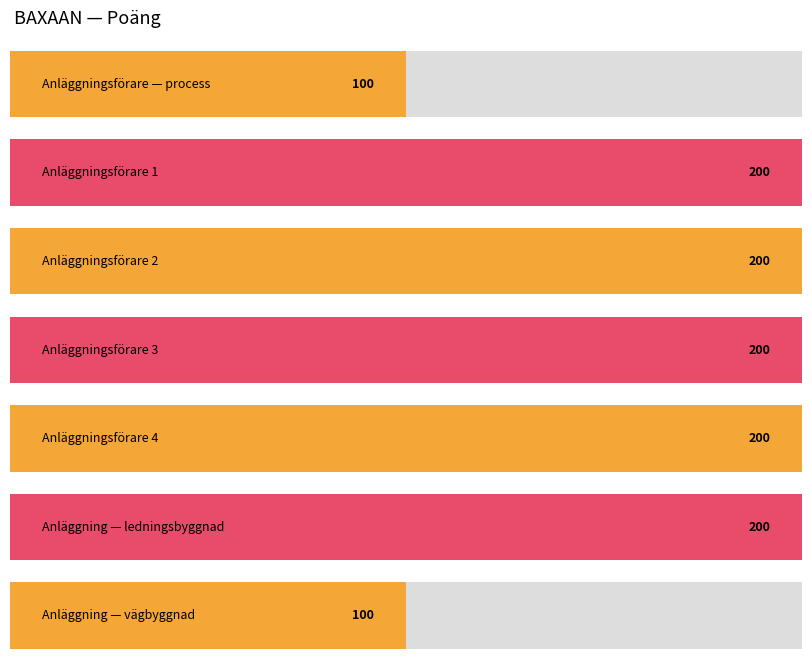

Rank the categories by value from highest to lowest.

Anläggningsförare 1, Anläggningsförare 2, Anläggningsförare 3, Anläggningsförare 4, Anläggning — ledningsbyggnad, Anläggningsförare — process, Anläggning — vägbyggnad